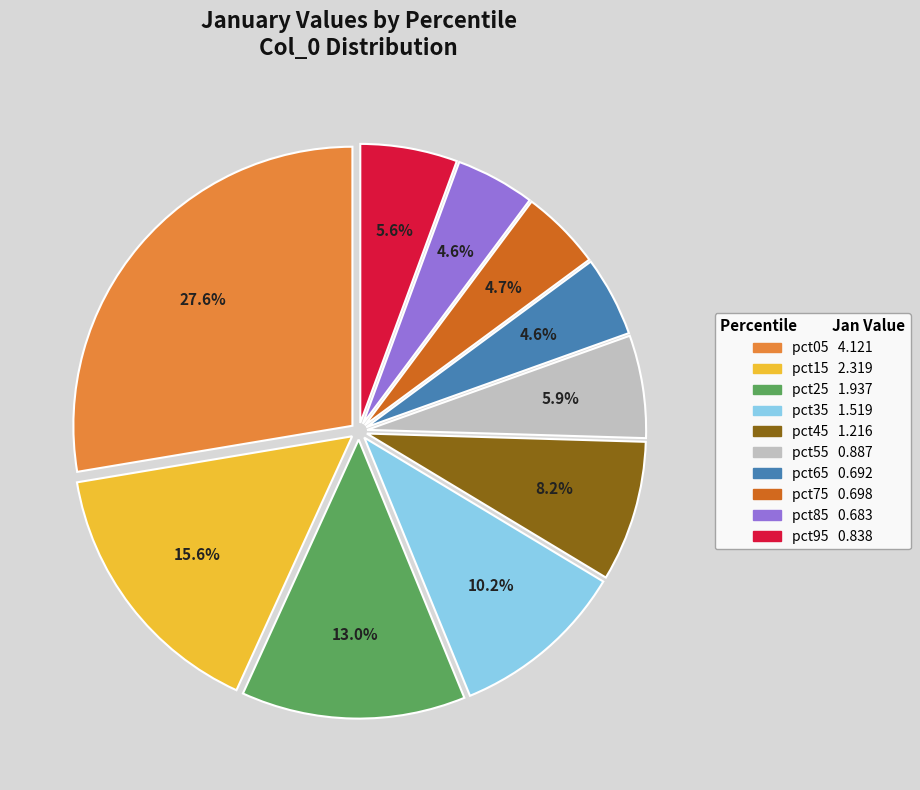

Is pct45 the majority of the pie?

No